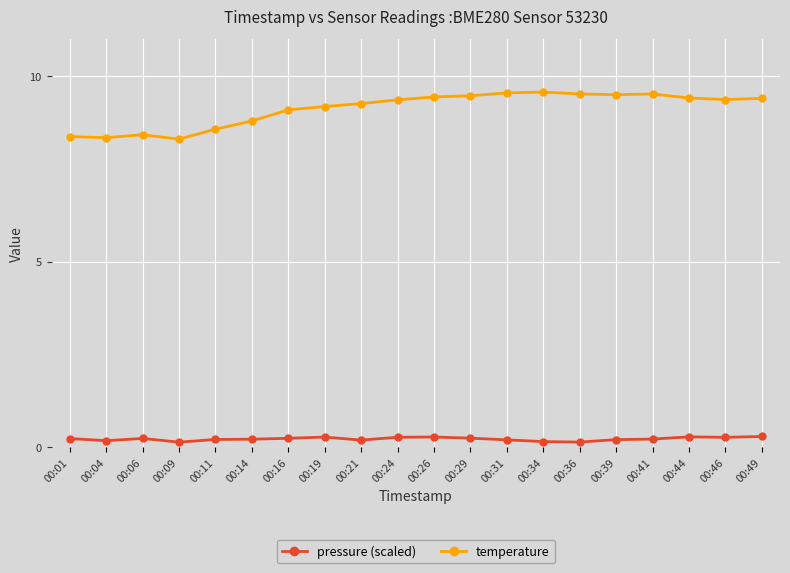

The temperature series shows 2.9 at 00:44. True or false?

False